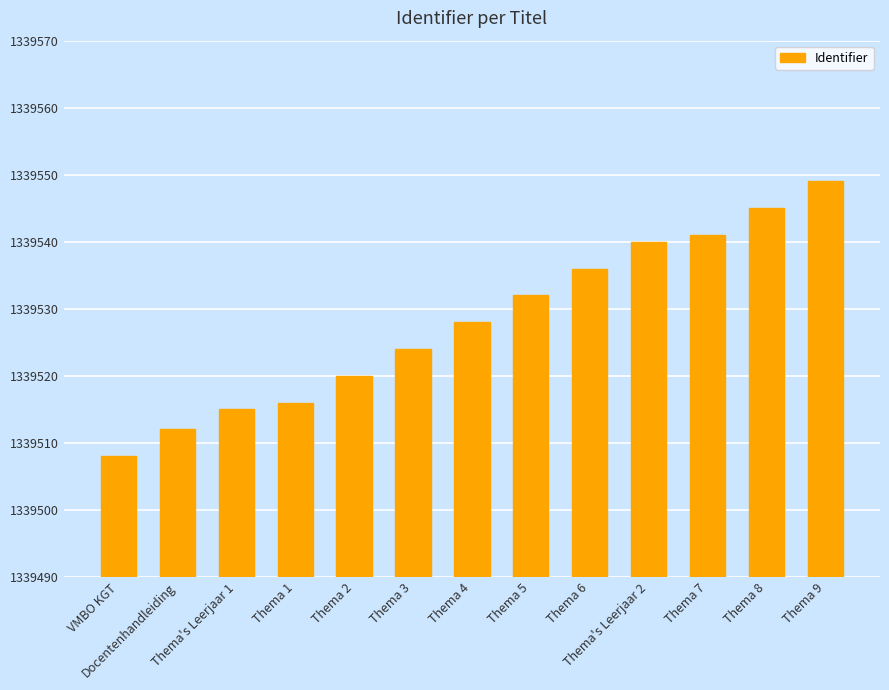

Reading left to right, transcribe all the data shown in this chart.

1339508	1339512	1339515	1339516	1339520	1339524	1339528	1339532	1339536	1339540	1339541	1339545	1339549